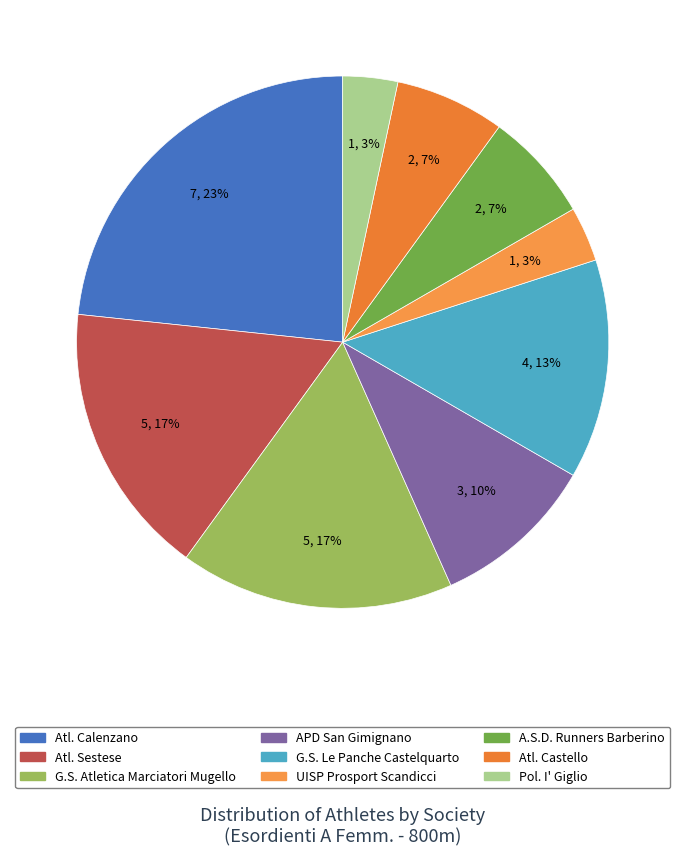

Is it true that APD San Gimignano is 10% of the pie?

True